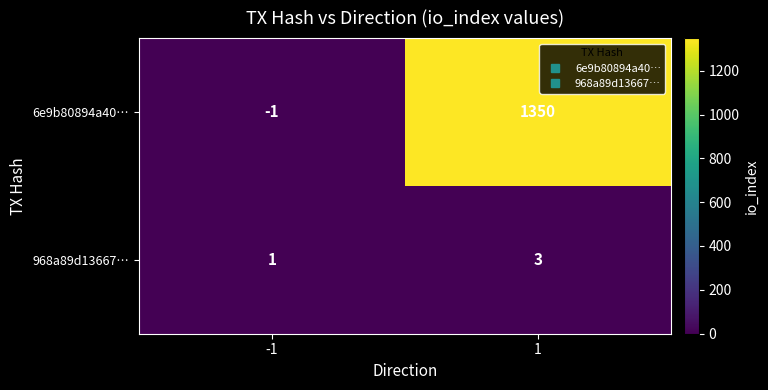

Which series has the largest total across all categories?

6e9b80894a40…